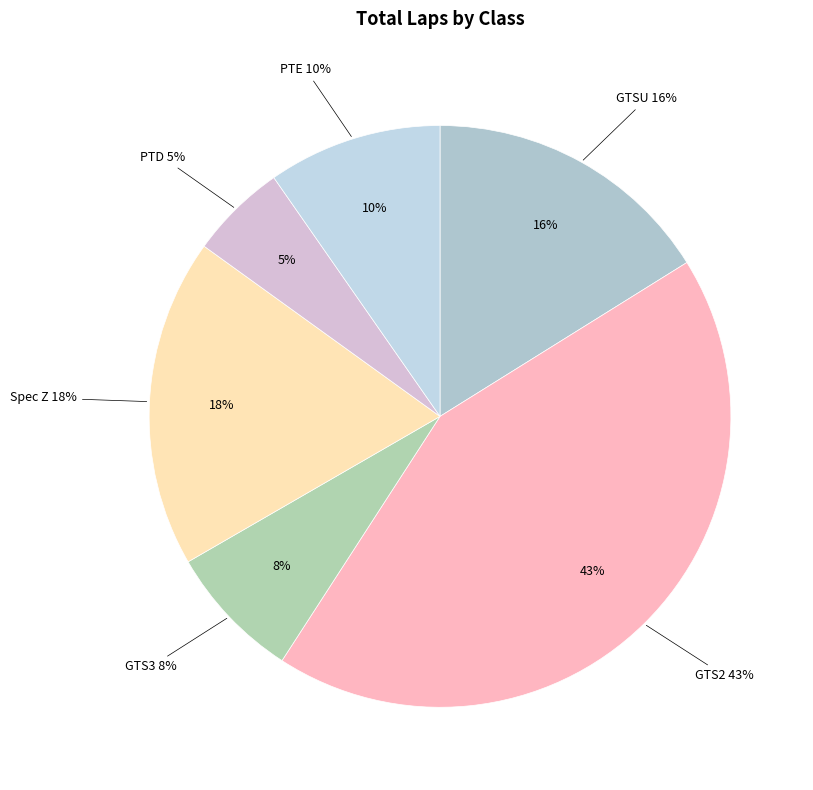

Rank the categories by value from highest to lowest.

GTS2, Spec Z, GTSU, PTE, GTS3, PTD